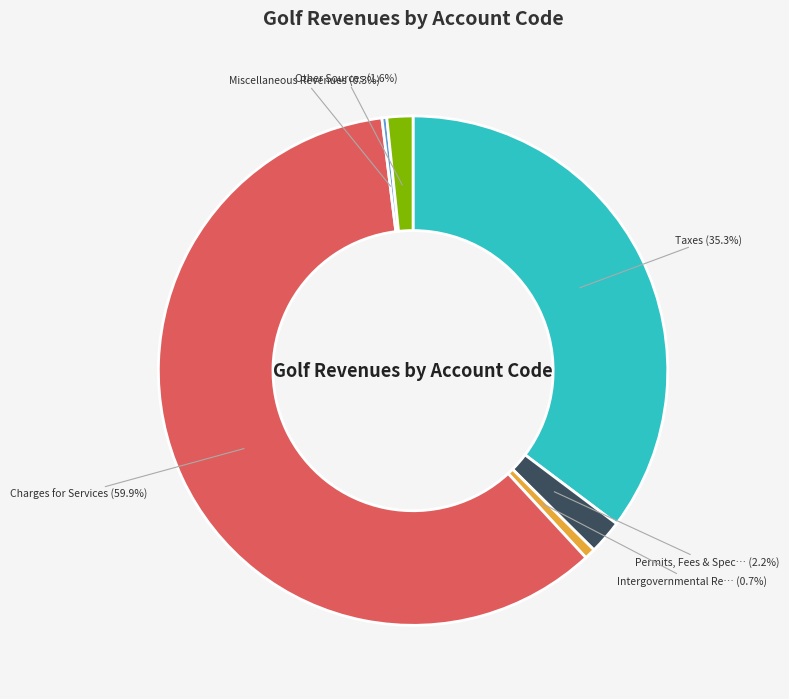

Is there a majority slice in this chart?

Yes